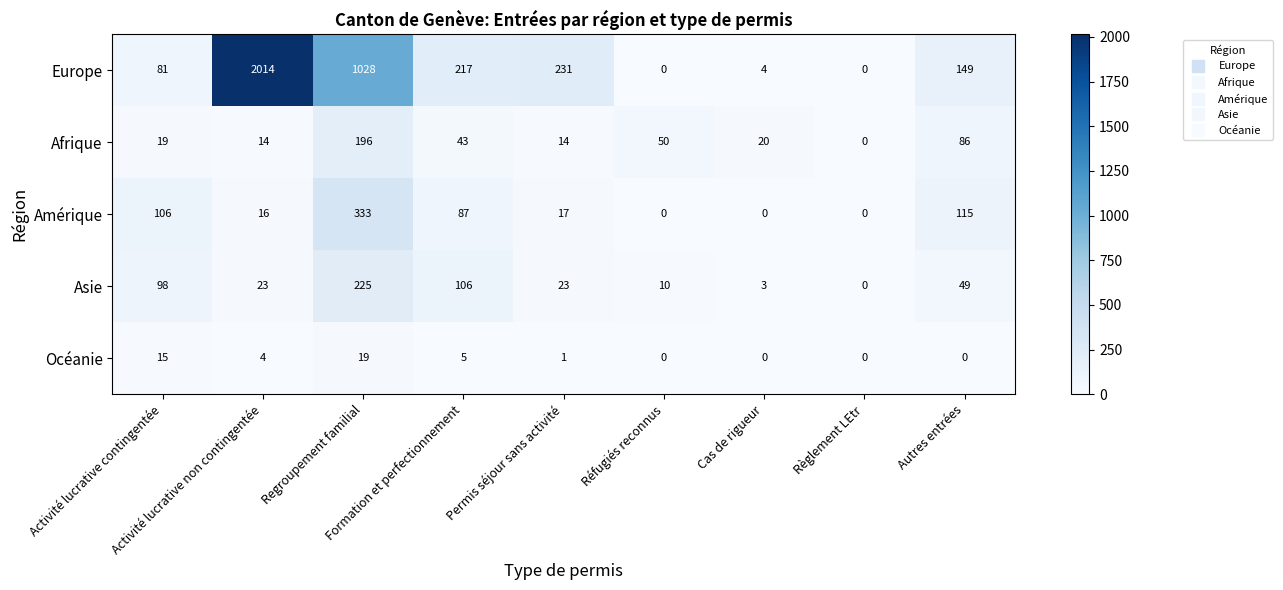

What is the average value of the Afrique series?

49